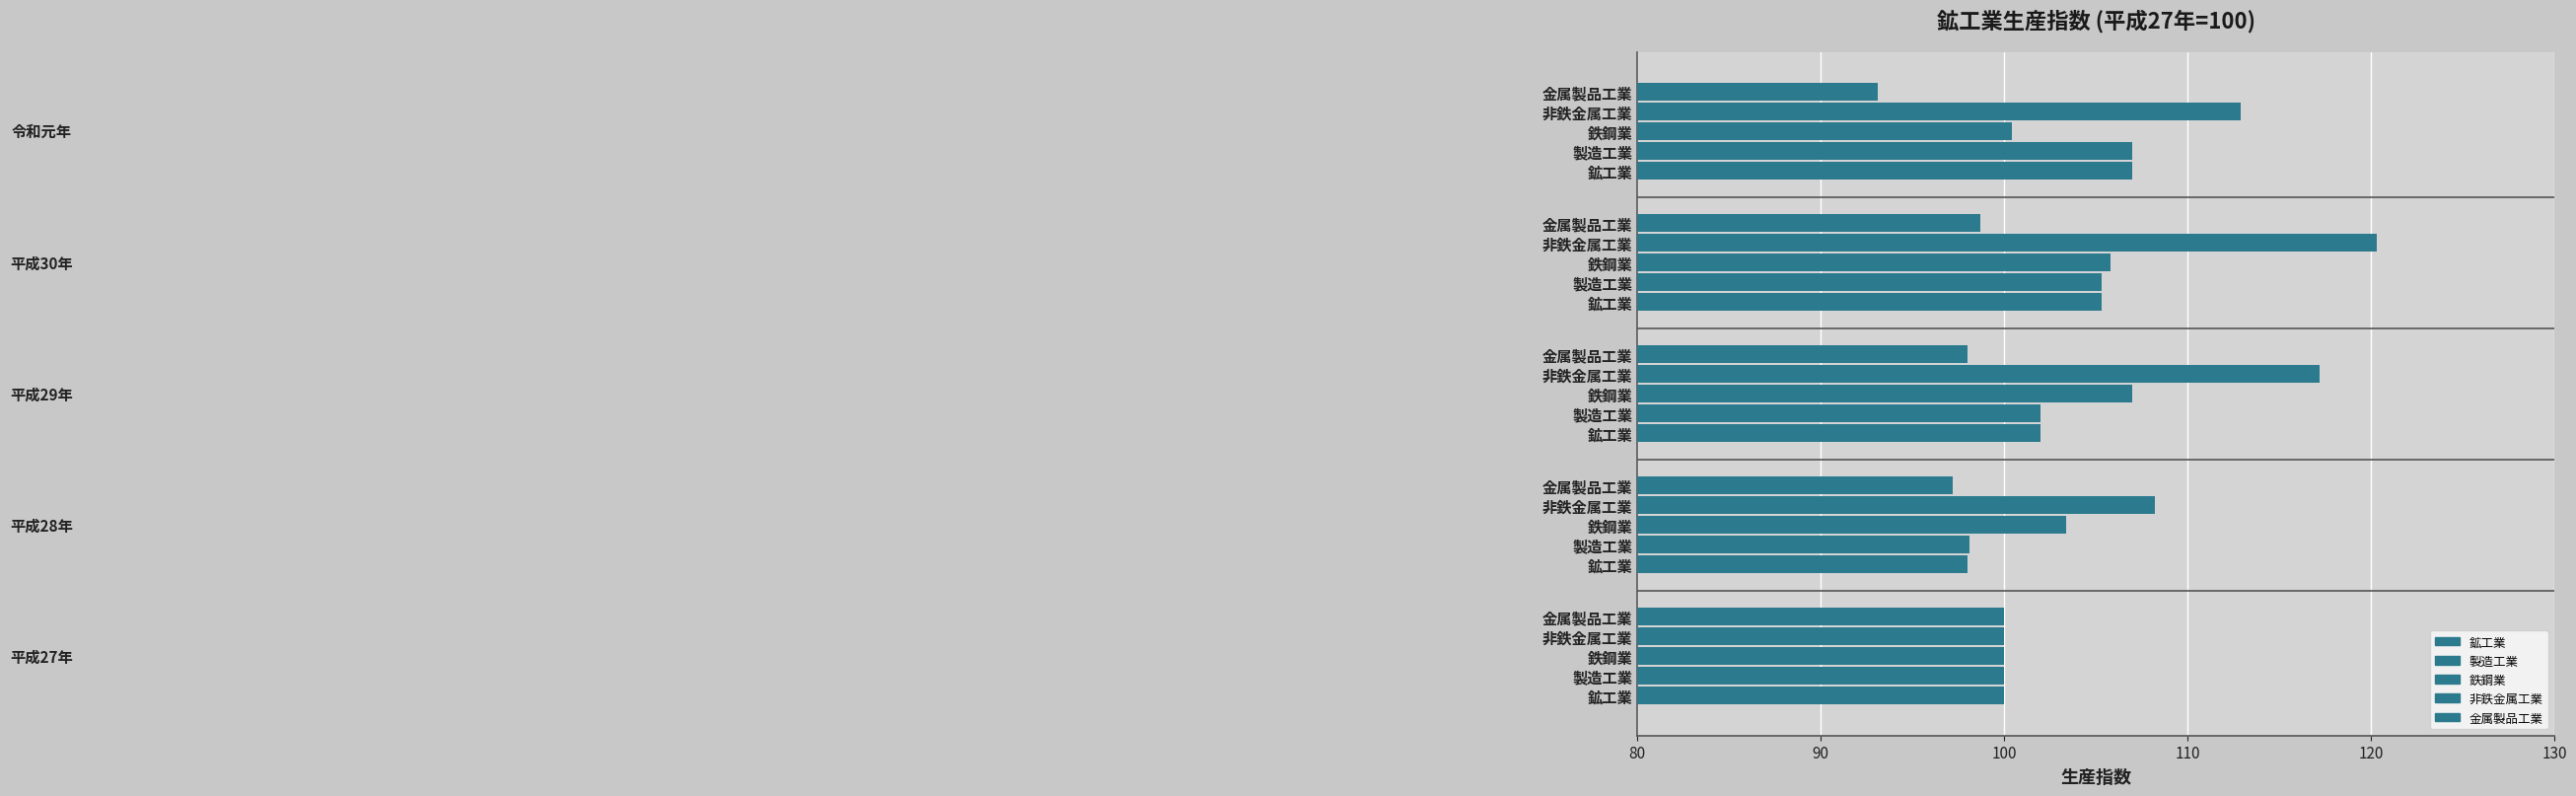

Between 平成30年 and 平成27年, which is larger?

平成30年